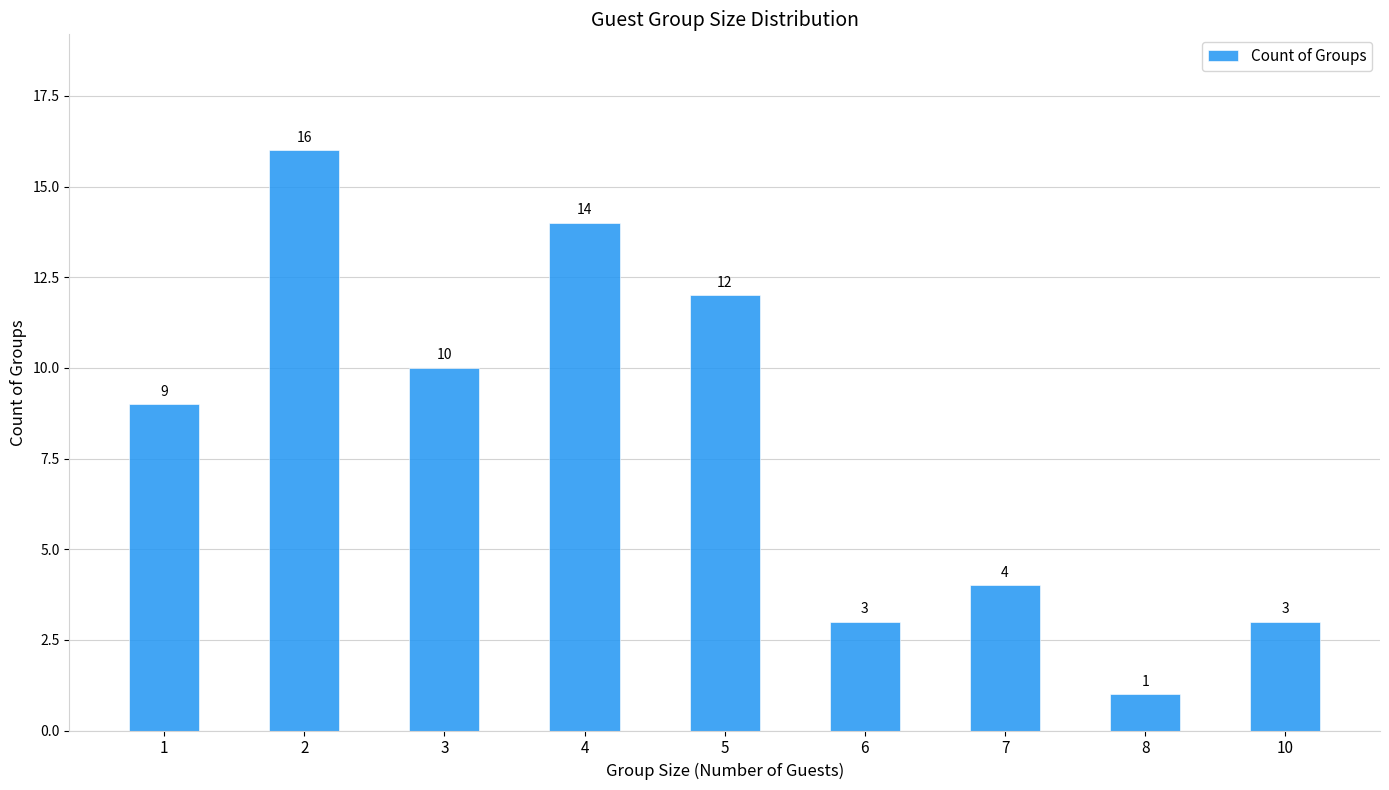

How many data points are less than 9?

4